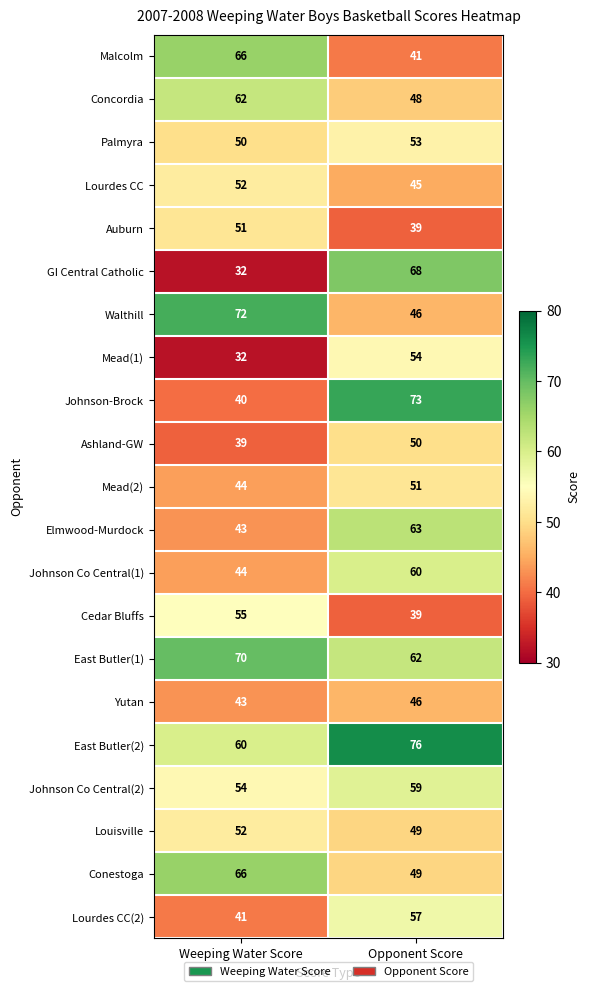

At which category does the chart reach its minimum across all series?

Weeping Water Score